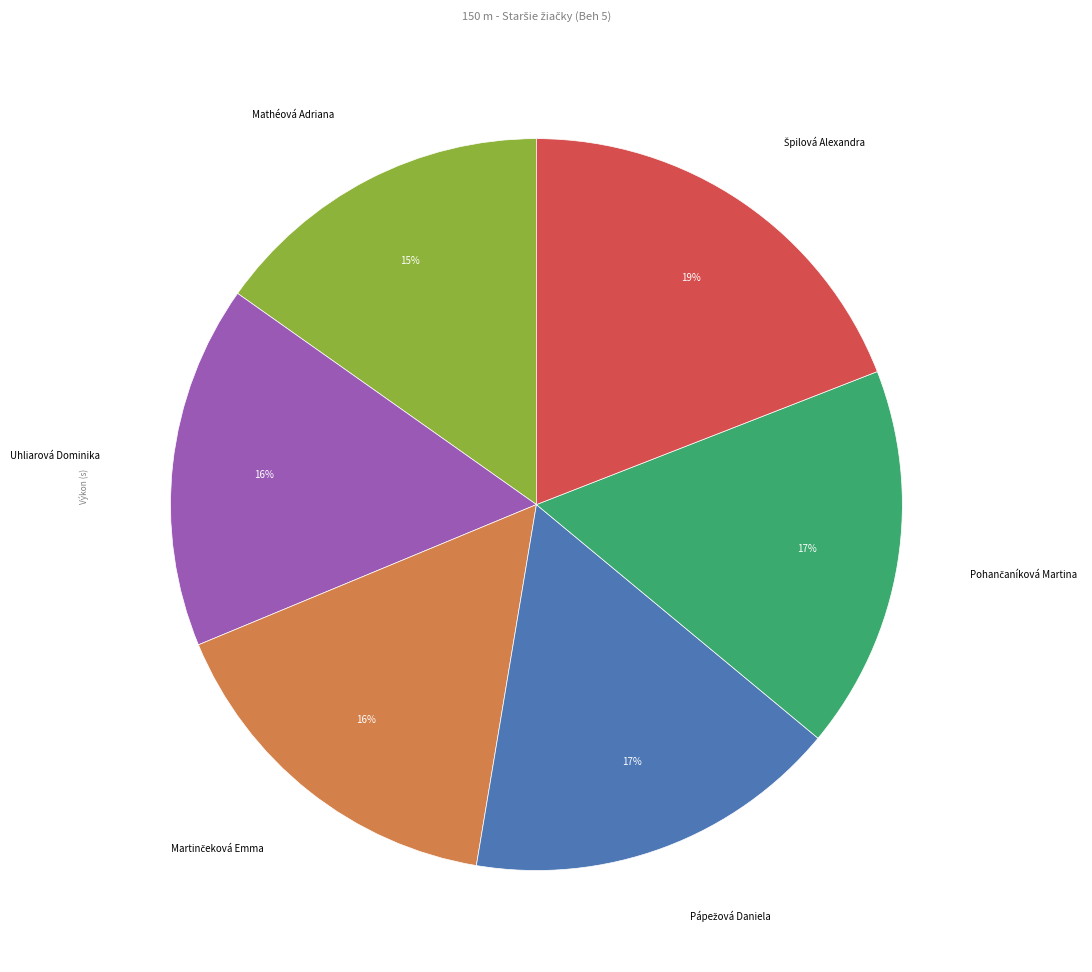

How many slices are in this pie chart?

6